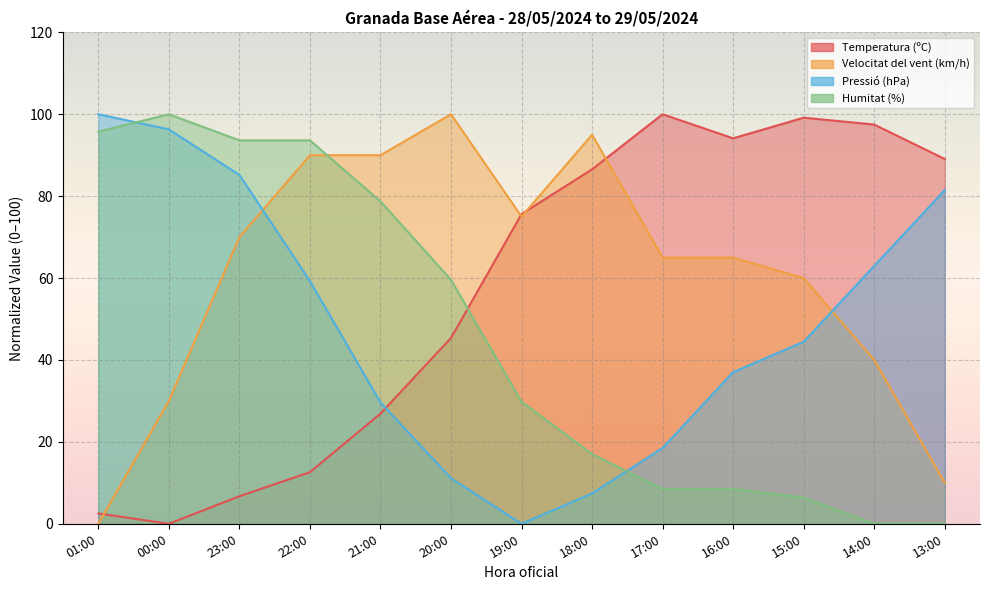

Reading right to left, what are all the values shown in this chart?

Temperatura (ºC): 89.1	97.5	99.2	94.1	100.0	86.6	75.6	45.4	26.9	12.6	6.7	0.0	2.5
Velocitat del vent (km/h): 10.0	40.0	60.0	65.0	65.0	95.0	75.0	100.0	90.0	90.0	70.0	30.0	0.0
Pressió (hPa): 81.5	63.0	44.4	37.0	18.5	7.4	0.0	11.1	29.6	59.3	85.2	96.3	100.0
Humitat (%): 0.0	0.0	6.4	8.5	8.5	17.0	29.8	59.6	78.7	93.6	93.6	100.0	95.7